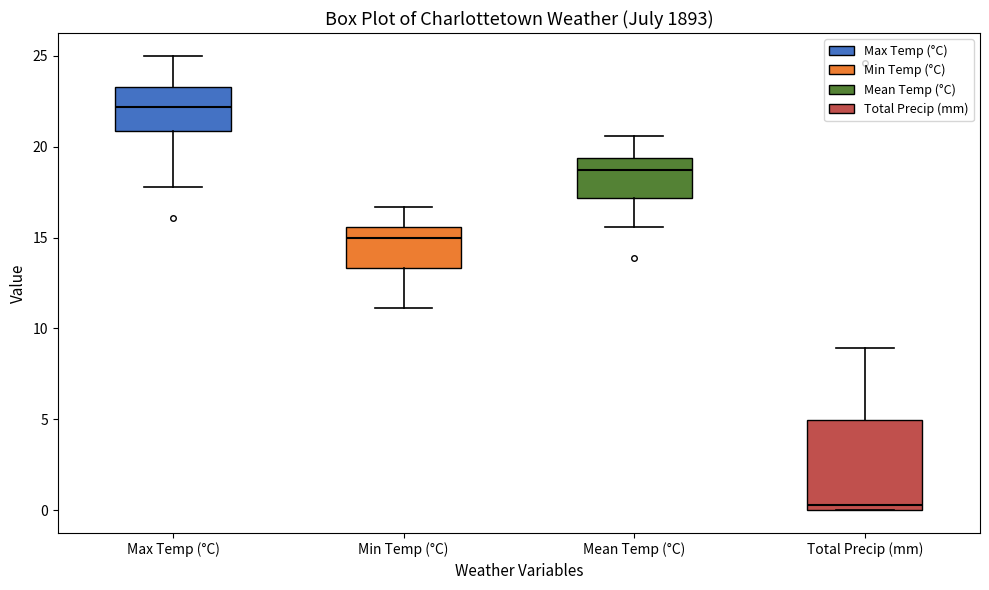

Reading left to right, transcribe this box plot: for each box, give where its median line is, the range the box spans, and where its two whiskers end, as read against the y-axis. The values are not printed on the chart, so give them approximately, as read against the axis.

Max Temp (°C): median 22.0, box 21.0 to 23.5, whiskers 18.0 to 25.0
Min Temp (°C): median 15.0, box 13.5 to 15.5, whiskers 11.0 to 16.5
Mean Temp (°C): median 18.5, box 17.0 to 19.5, whiskers 15.5 to 20.5
Total Precip (mm): median 0.5, box 0.0 to 5.0, whiskers 0.0 to 9.0